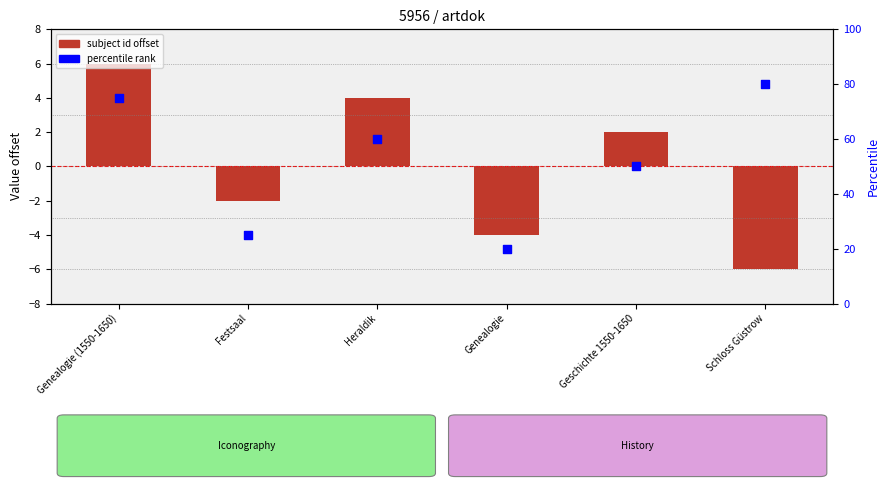

What is the total value across all series at Genealogie (1550-1650)?

81